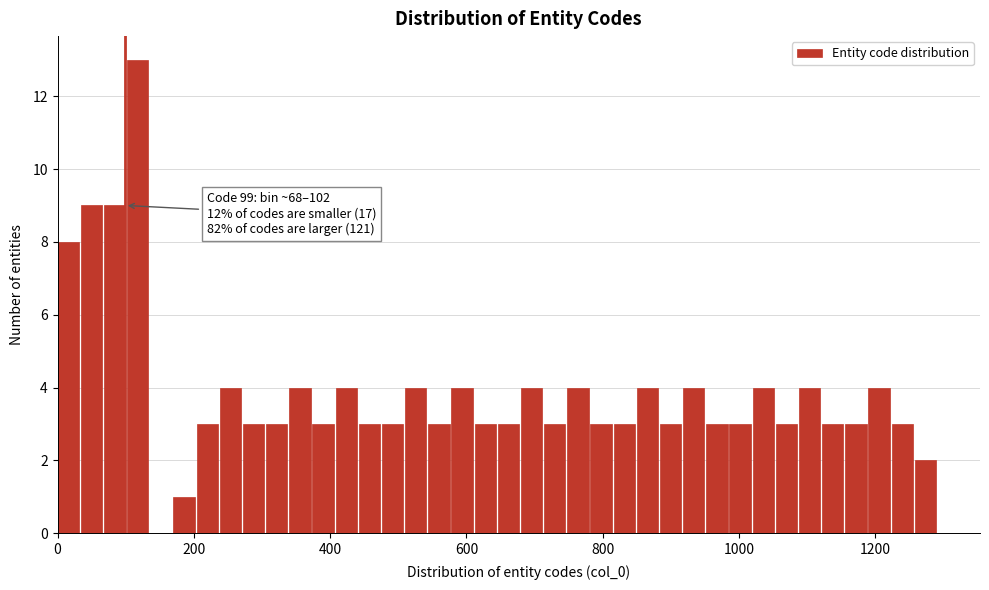

Read against the x-axis, roughly where is the centre of the tallest bar?

120